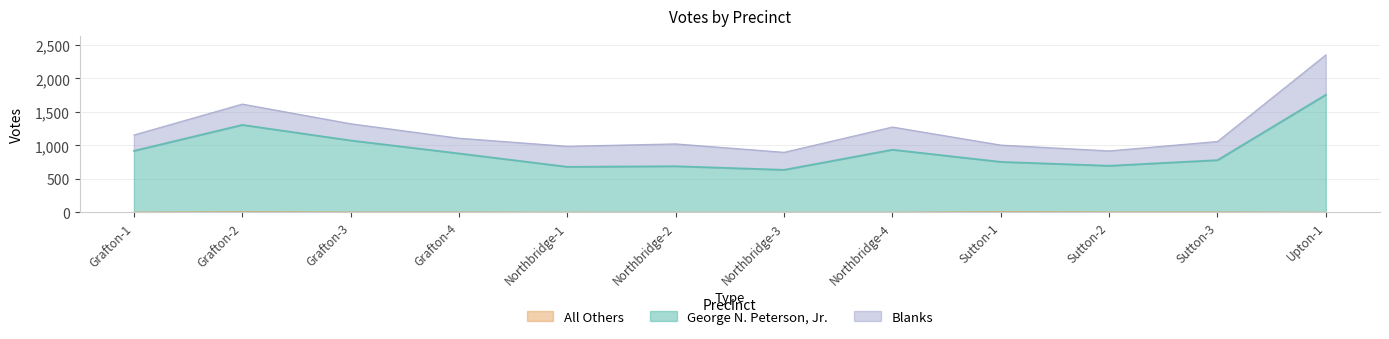

The value of All Others at Grafton-4 is 4. True or false?

True